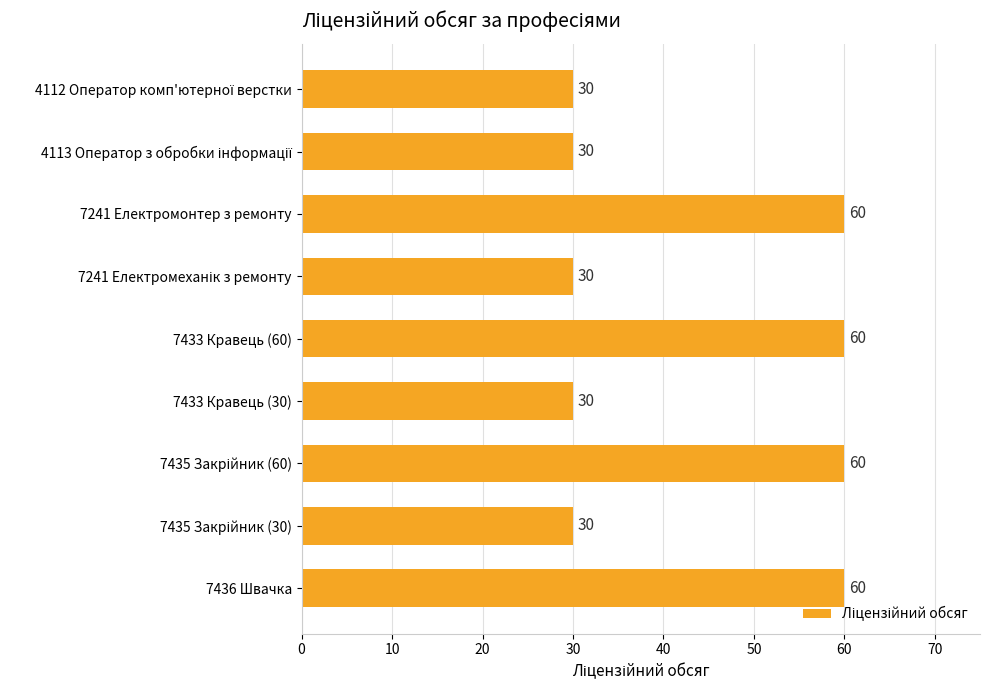

True or false: the data shows 86 at 7241 Електромонтер з ремонту.

False